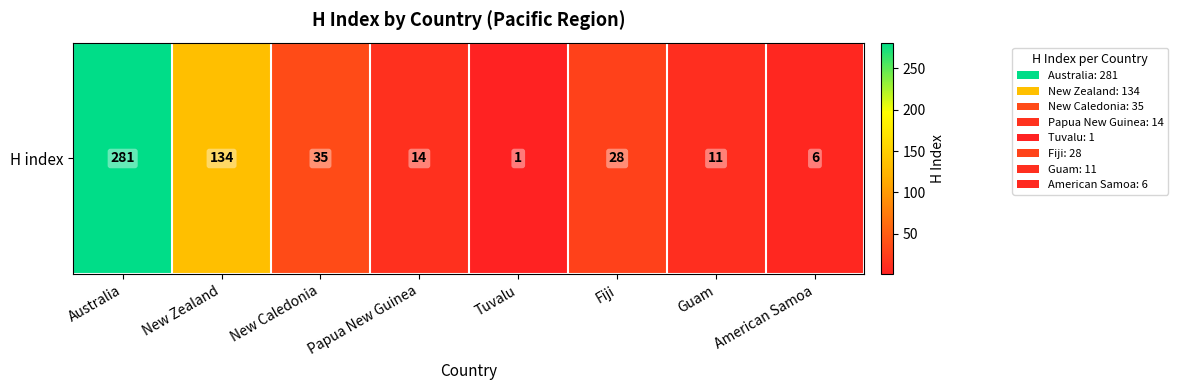

Between Tuvalu and Australia, which is larger?

Australia